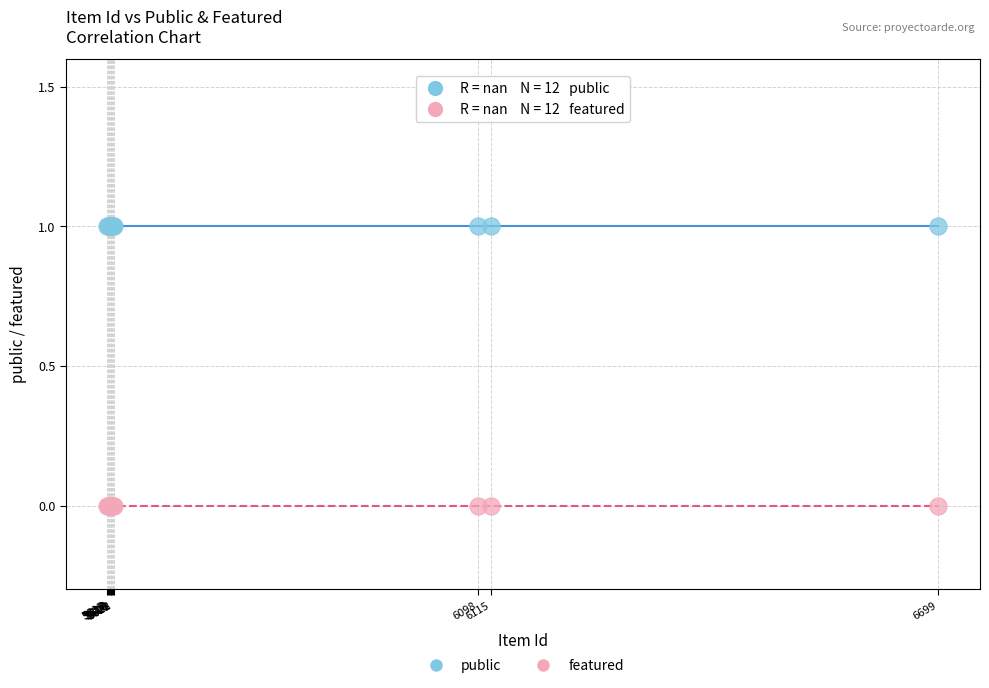

Which series reaches the maximum Y coordinate?

public